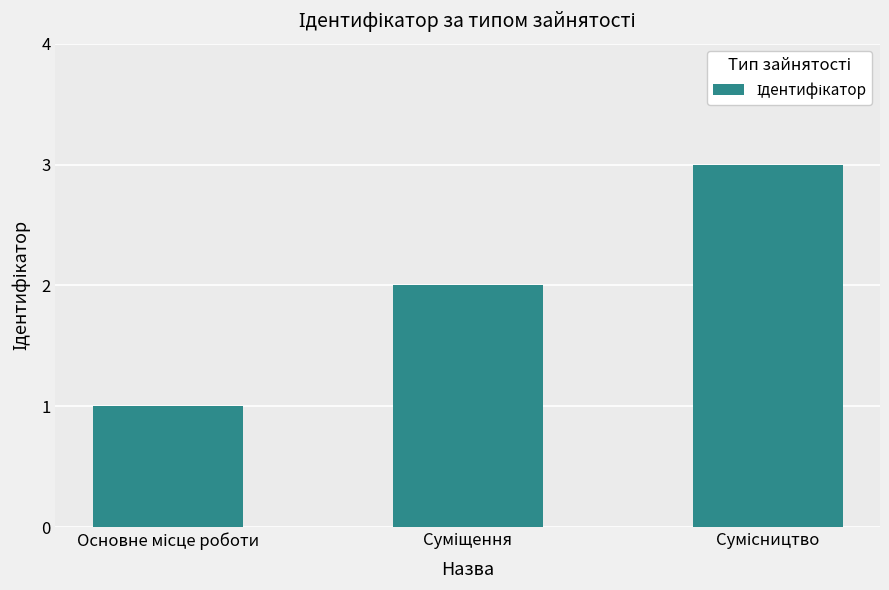

What is the greatest value displayed?

3